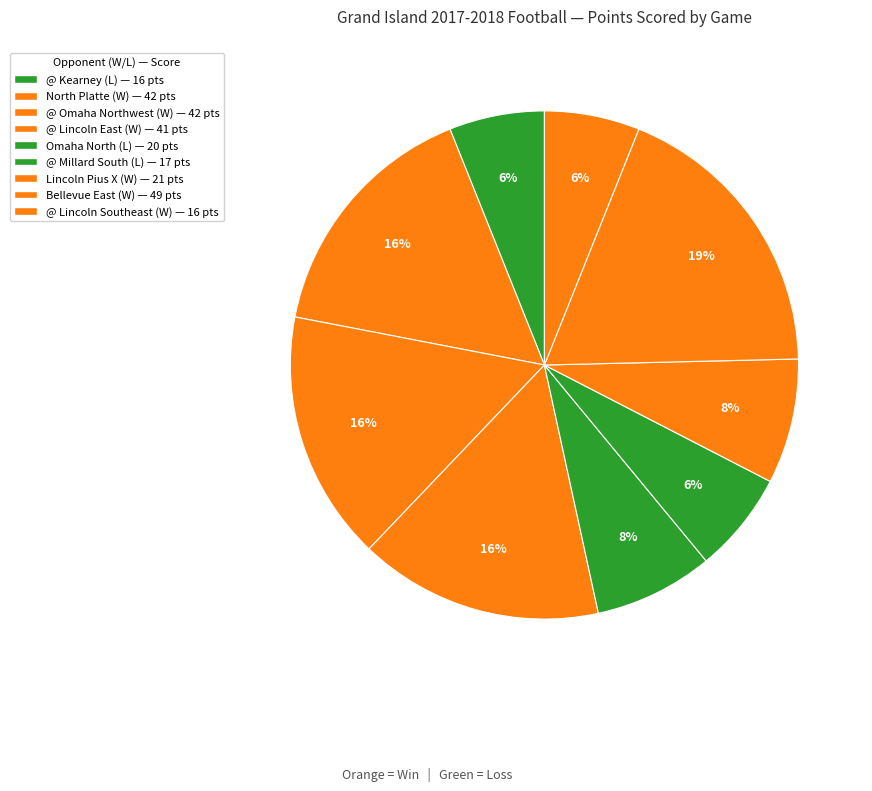

Count the number of slices in the pie.

9